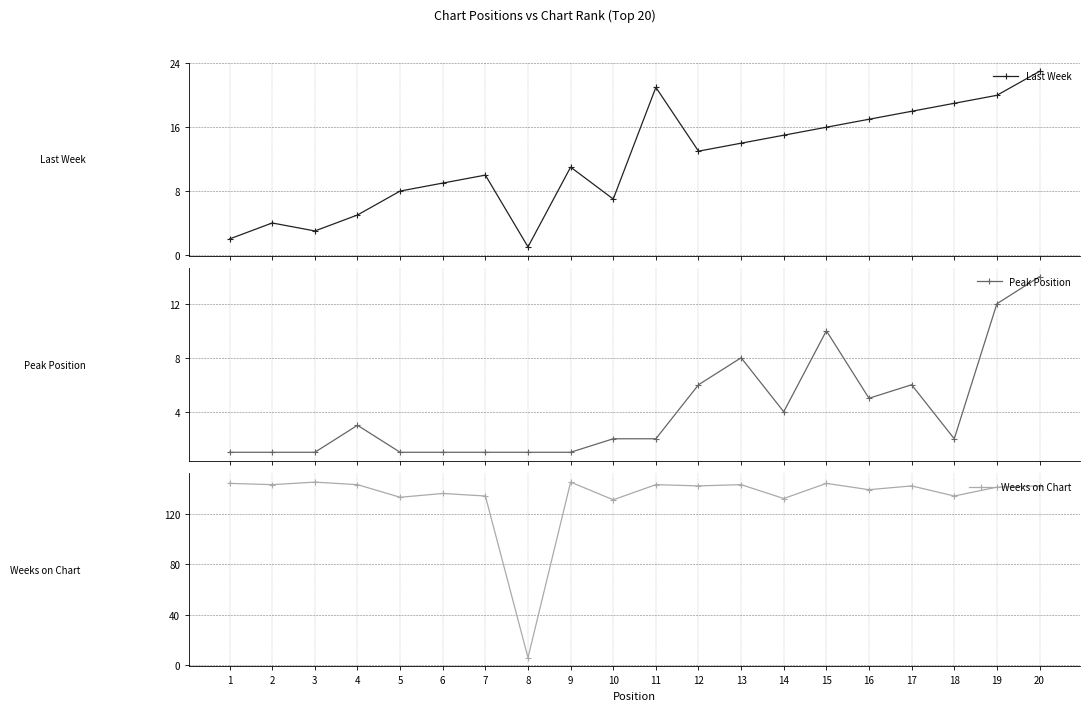

True or false: Last Week has more than 1 points higher than both neighbors.

True